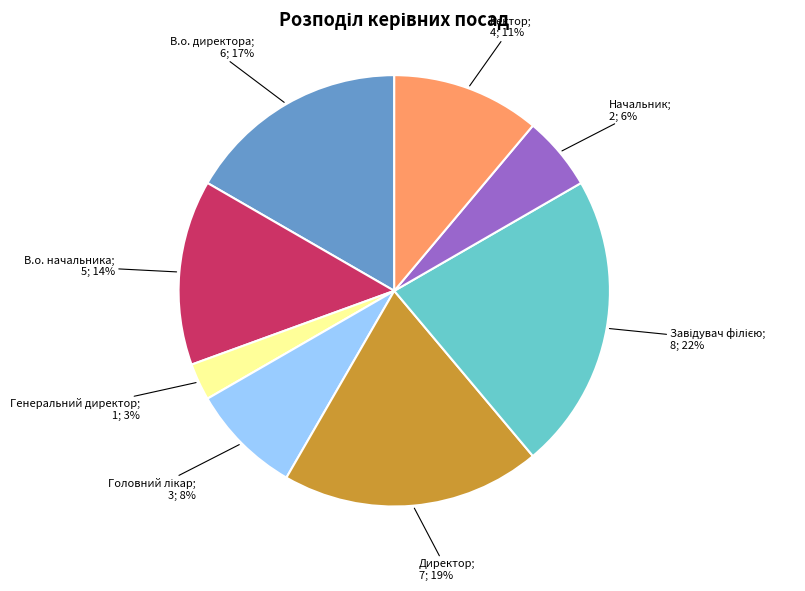

Does any single category account for the majority?

No